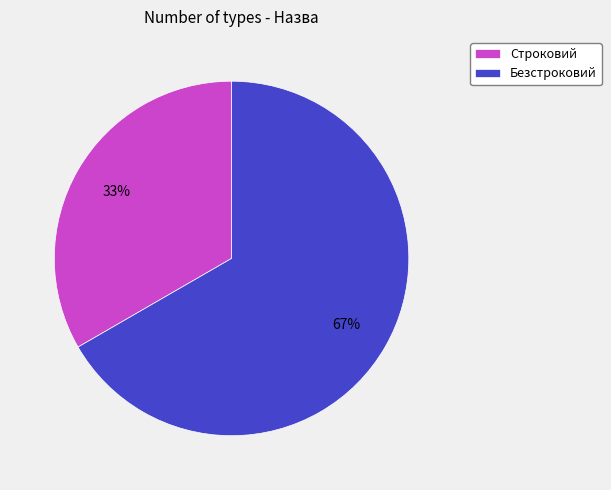

True or false: Безстроковий accounts for 67% of the total.

True